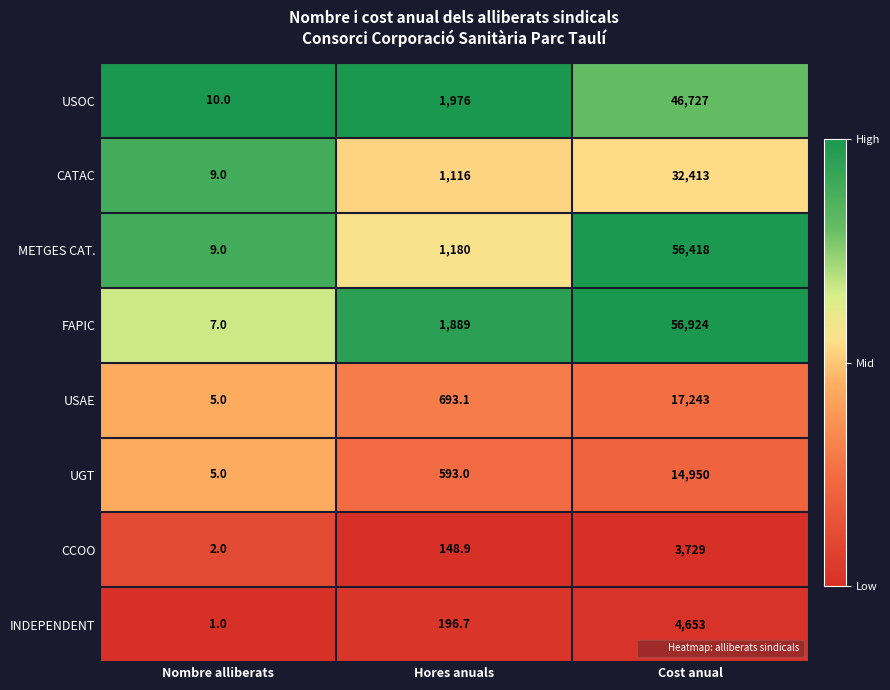

What is the difference between the second highest and minimum values in the USAE series?

688.1